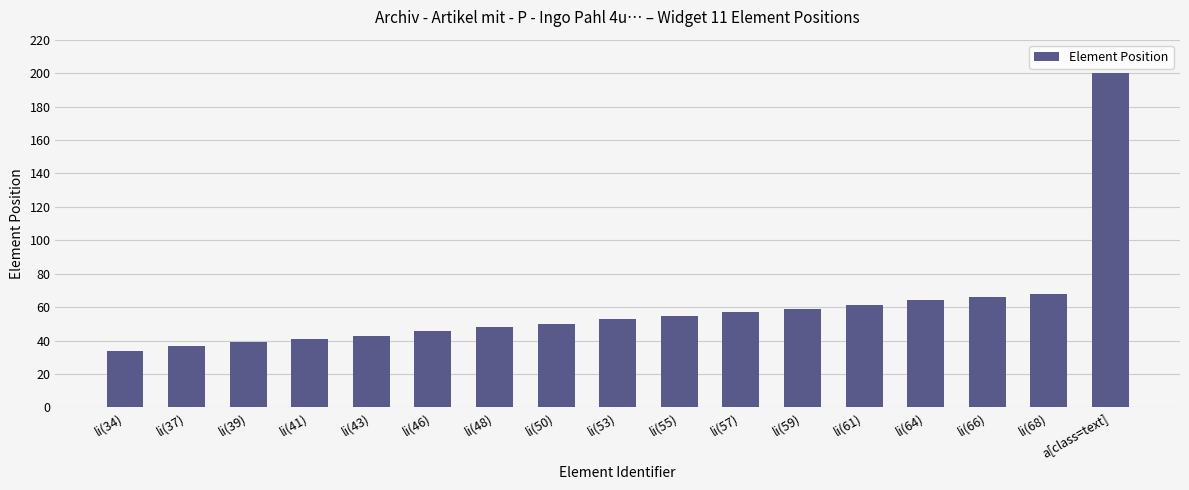

At which label is the value closest to 117?

li(68)